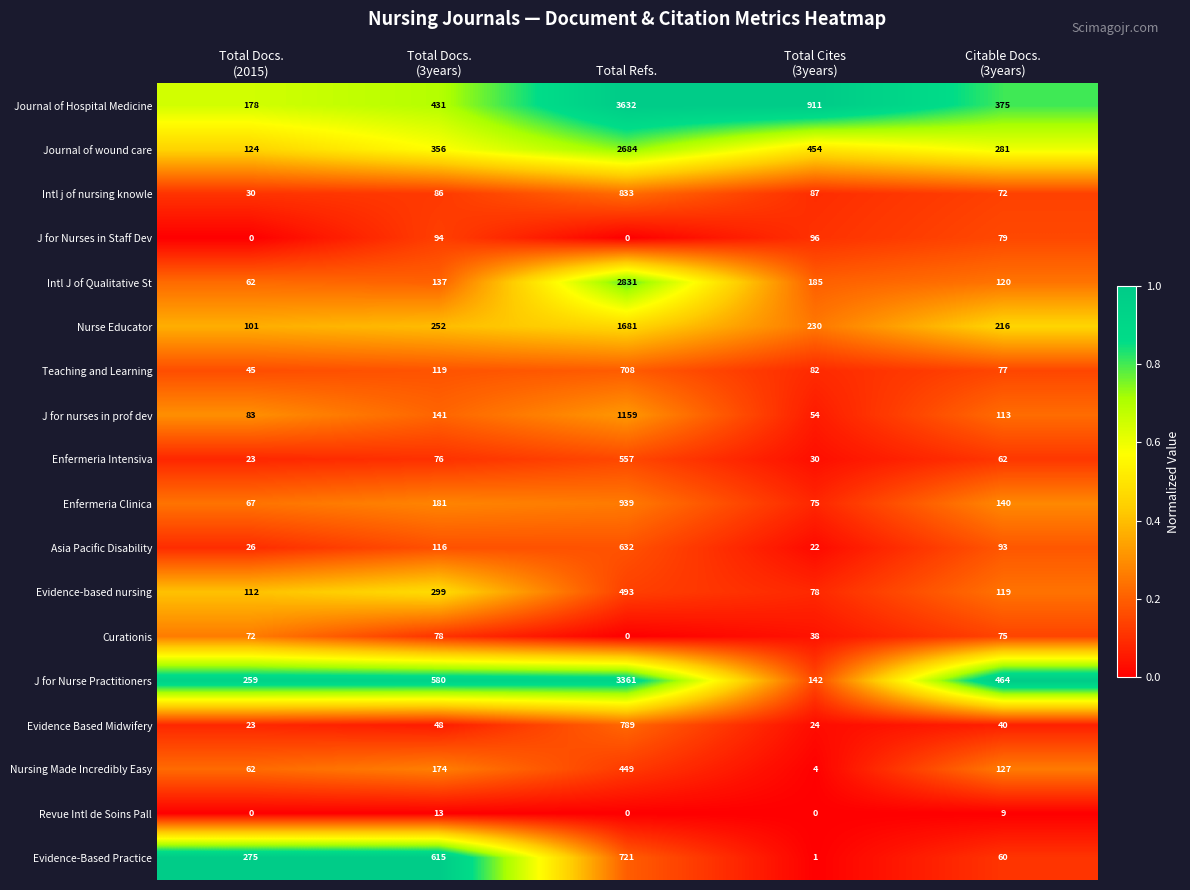

Rank the series by their maximum value, from highest to lowest.

Journal of Hospital Medicine, J for Nurse Practitioners, Intl J of Qualitative St, Journal of wound care, Nurse Educator, J for nurses in prof dev, Enfermeria Clinica, Intl j of nursing knowle, Evidence Based Midwifery, Evidence-Based Practice, Teaching and Learning, Asia Pacific Disability, Enfermeria Intensiva, Evidence-based nursing, Nursing Made Incredibly Easy, J for Nurses in Staff Dev, Curationis, Revue Intl de Soins Pall